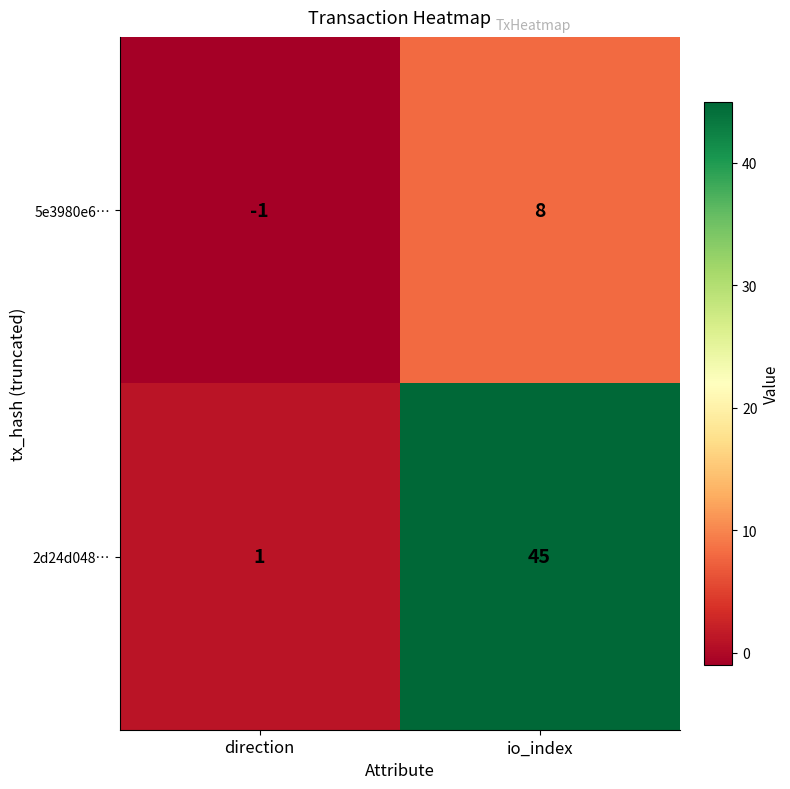

Between direction and io_index, which series saw the biggest shift?

2d24d048…